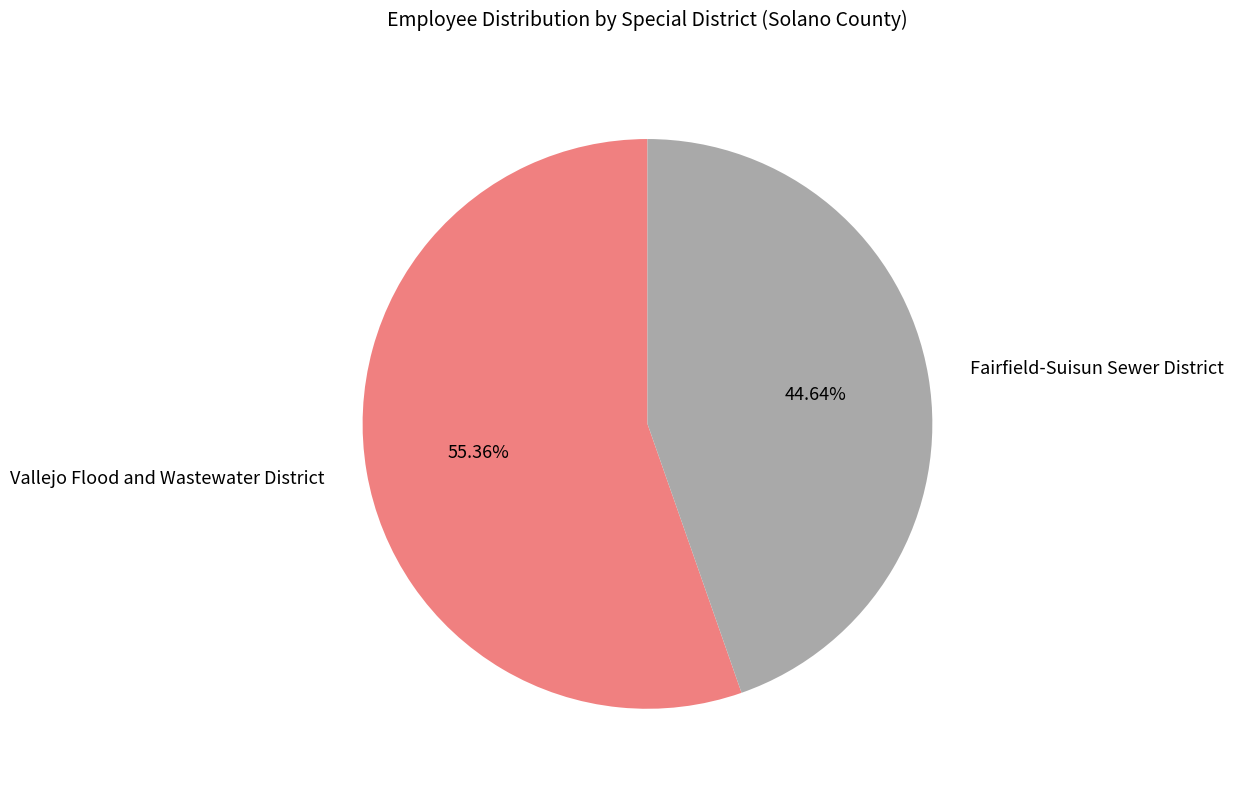

What is the largest slice in the pie chart?

Vallejo Flood and Wastewater District